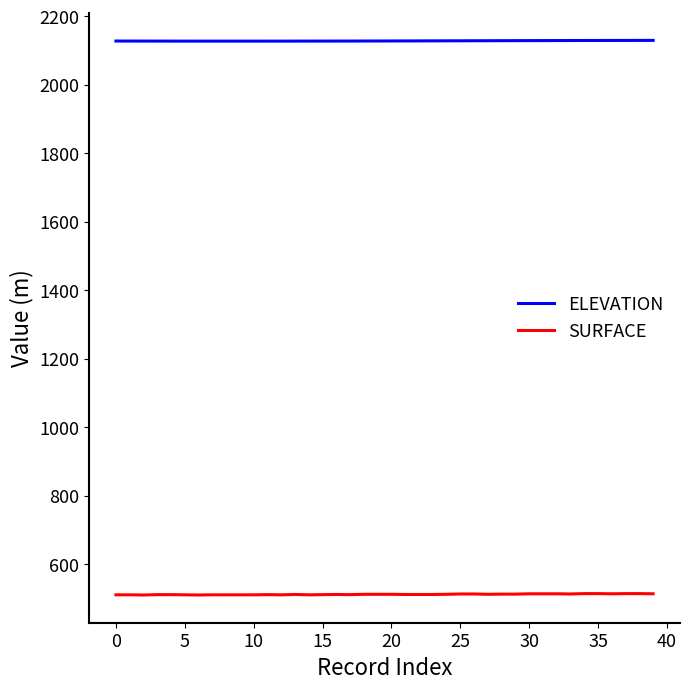

True or false: SURFACE and ELEVATION intersect in this chart.

False